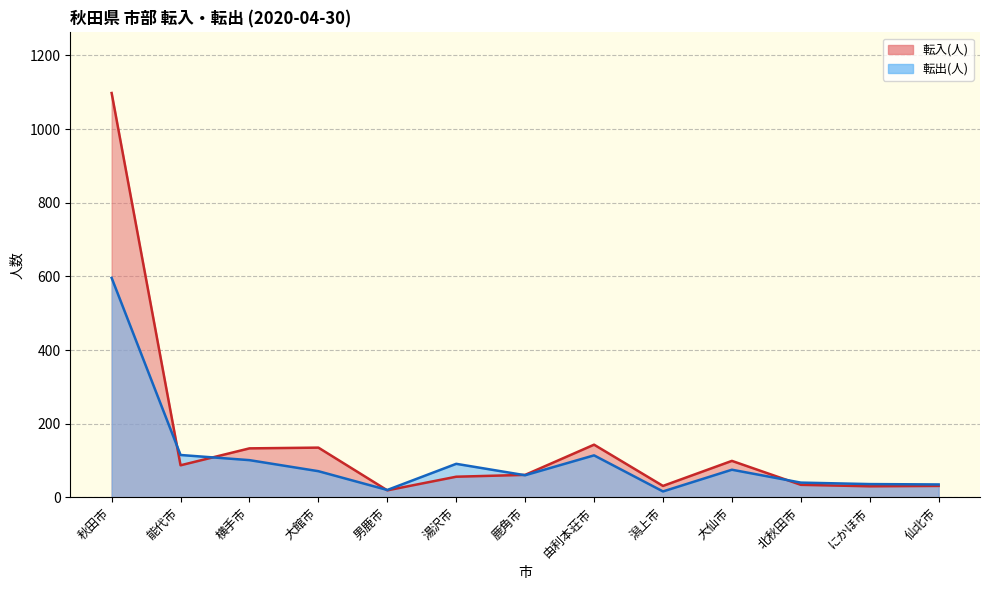

At which category is the sum across all series the highest?

秋田市